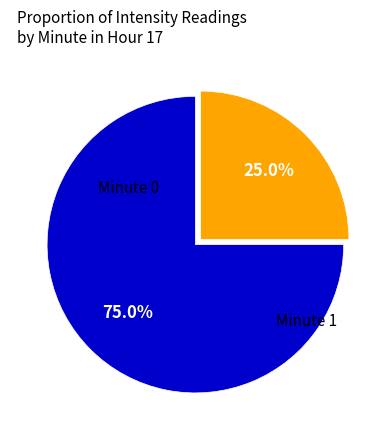

Is there any slice that represents more than half of the pie?

Yes